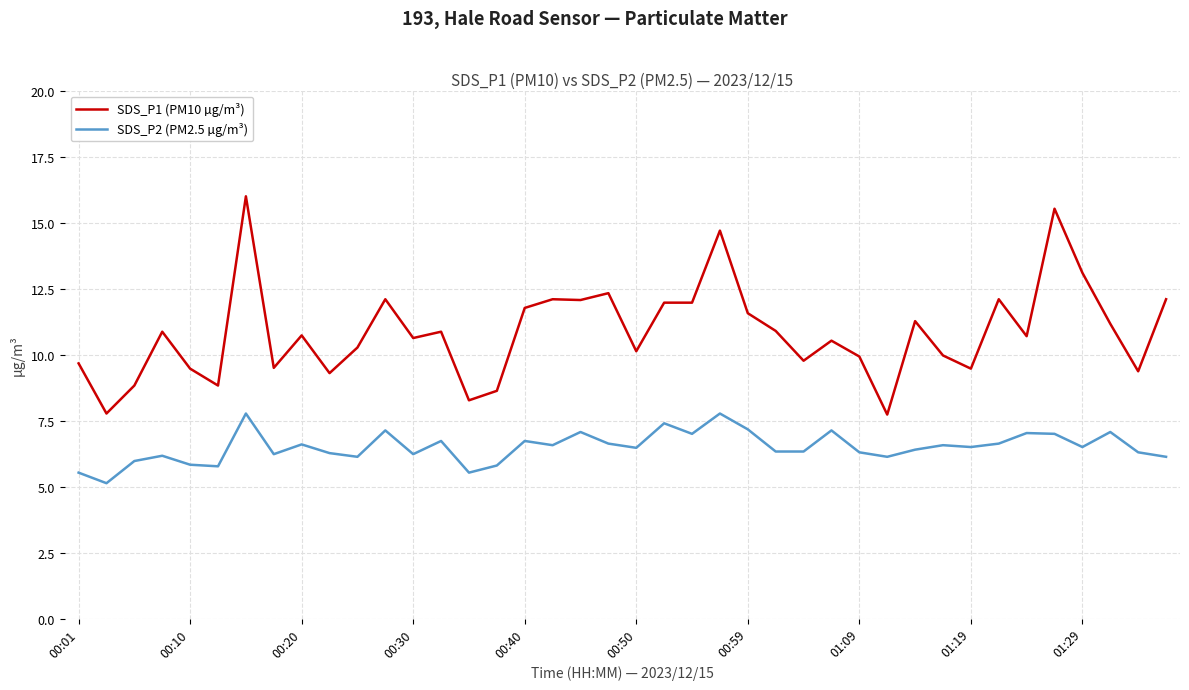

What is the smallest value displayed?

5.1